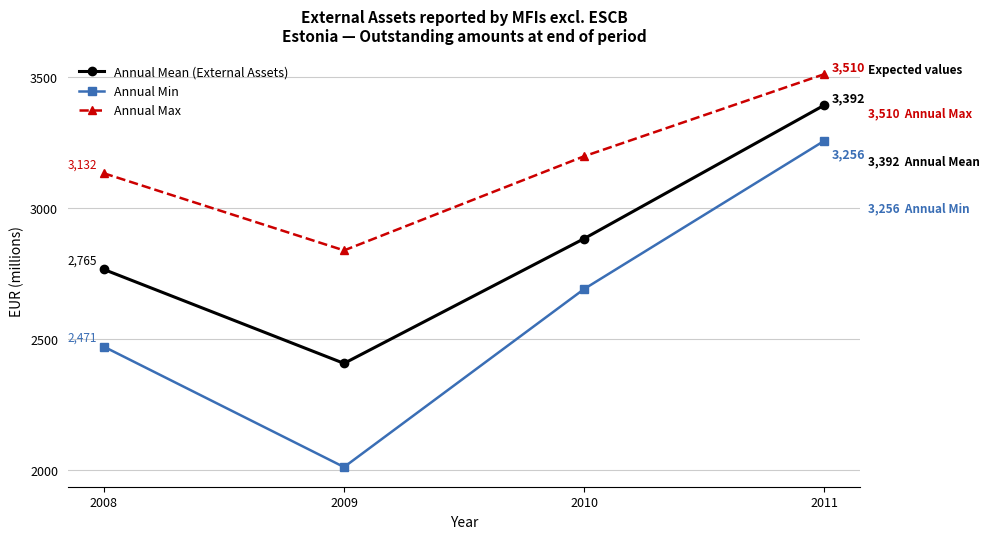

True or false: Annual Mean (External Assets) and Annual Min intersect in this chart.

False